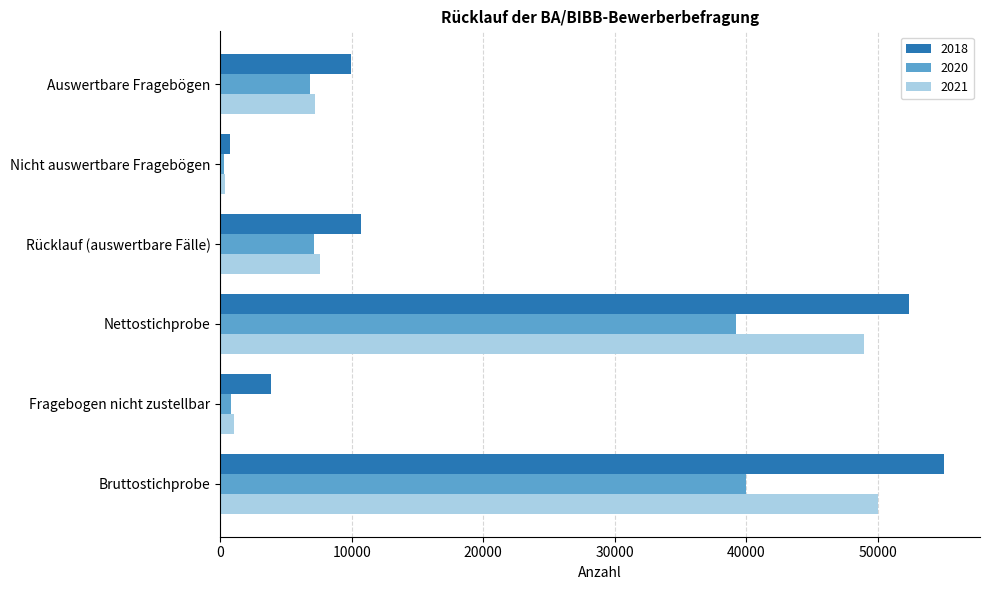

What is the difference between the maximum and minimum values in the 2018 series?

54284